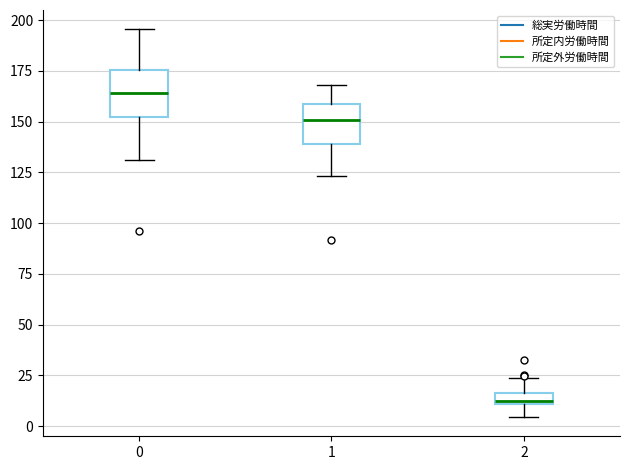

Where is the upper edge of the box at x = 1 on the y-axis? The values are not printed on the chart, so give them approximately, as read against the axis.

160